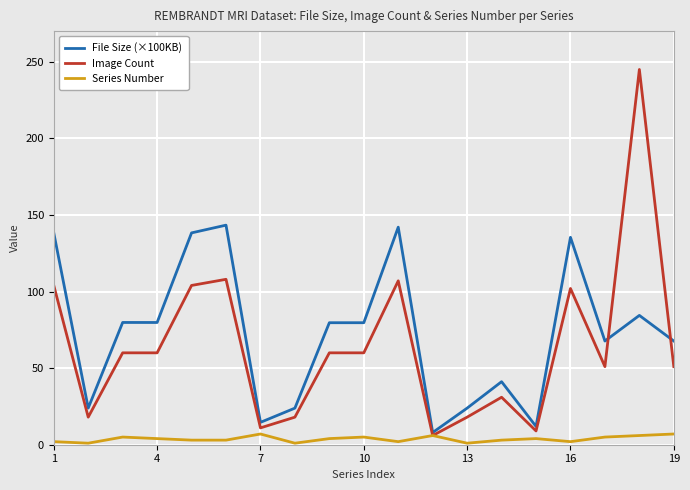

List the series in order of their peak value, lowest first.

Series Number, File Size (×100KB), Image Count